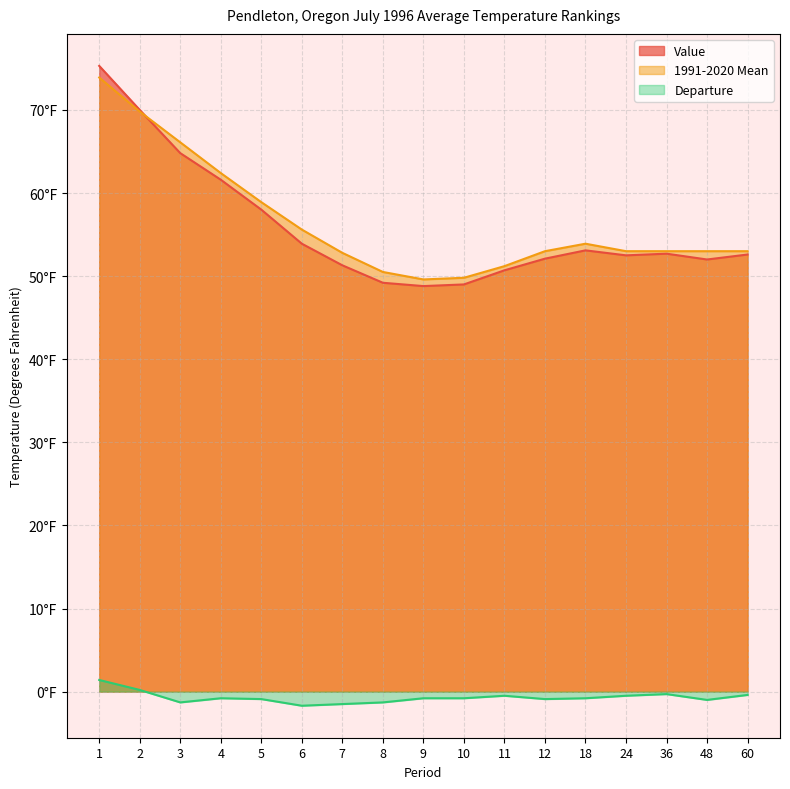

Which series changed the most between 2 and 6?

Value